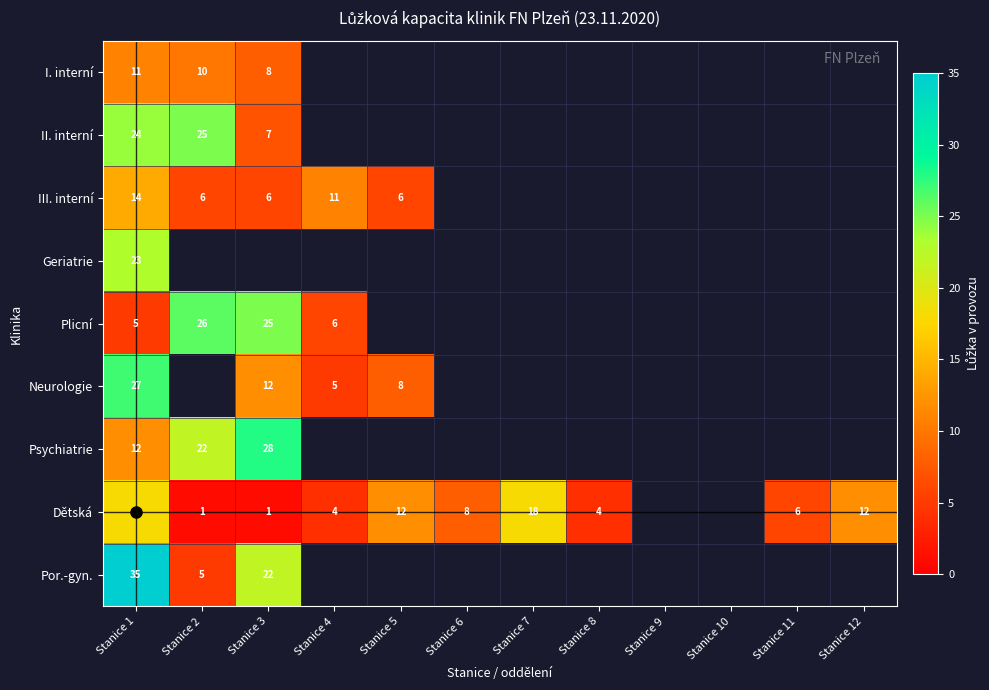

The Dětská series shows 4 at Stanice 4. True or false?

True